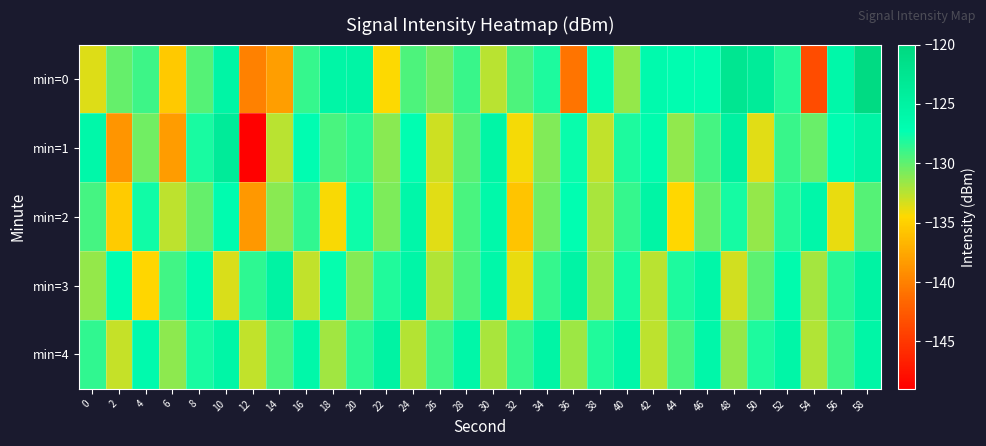

Reading left to right, what are all the values shown in this chart?

min=0: 0=-133.5	2=-130.1	4=-129.1	6=-135.5	8=-129.7	10=-125.5	12=-140.0	14=-138.1	16=-128.8	18=-125.6	20=-125.5	22=-134.5	24=-129.5	26=-130.6	28=-128.9	30=-132.6	32=-129.5	34=-128.1	36=-140.8	38=-127.4	40=-131.5	42=-126.5	44=-126.9	46=-127.0	48=-122.7	50=-123.8	52=-128.3	54=-143.5	56=-126.1	58=-120.7
min=1: 0=-126.0	2=-138.8	4=-130.5	6=-138.3	8=-127.9	10=-123.6	12=-148.9	14=-132.5	16=-127.1	18=-129.3	20=-128.5	22=-131.2	24=-127.3	26=-133.1	28=-129.8	30=-125.6	32=-134.2	34=-130.9	36=-127.5	38=-132.8	40=-128.1	42=-126.7	44=-131.4	46=-129.2	48=-124.8	50=-133.6	52=-128.9	54=-130.3	56=-127.1	58=-125.4
min=2: 0=-129.2	2=-135.4	4=-127.8	6=-132.6	8=-130.1	10=-126.9	12=-138.5	14=-131.2	16=-128.7	18=-134.3	20=-127.6	22=-130.8	24=-125.9	26=-133.7	28=-129.4	30=-126.2	32=-135.8	34=-130.5	36=-127.3	38=-132.1	40=-128.8	42=-125.5	44=-134.6	46=-130.2	48=-127.9	50=-131.5	52=-128.3	54=-126.0	56=-133.9	58=-129.7
min=3: 0=-131.5	2=-127.3	4=-134.7	6=-129.1	8=-126.8	10=-133.4	12=-128.6	14=-125.2	16=-132.8	18=-127.4	20=-131.1	22=-128.2	24=-125.7	26=-132.3	28=-129.5	30=-126.1	32=-133.9	34=-128.8	36=-125.4	38=-131.7	40=-127.9	42=-132.5	44=-128.1	46=-125.8	48=-133.2	50=-129.9	52=-126.6	54=-132.0	56=-128.4	58=-125.1
min=4: 0=-128.7	2=-132.9	4=-126.5	6=-131.3	8=-128.0	10=-125.6	12=-132.7	14=-129.4	16=-126.1	18=-131.8	20=-128.5	22=-125.2	24=-132.4	26=-129.1	28=-125.8	30=-132.1	32=-128.8	34=-125.5	36=-131.7	38=-128.2	40=-125.9	42=-132.6	44=-129.3	46=-126.0	48=-131.5	50=-128.1	52=-125.7	54=-132.3	56=-129.0	58=-125.6